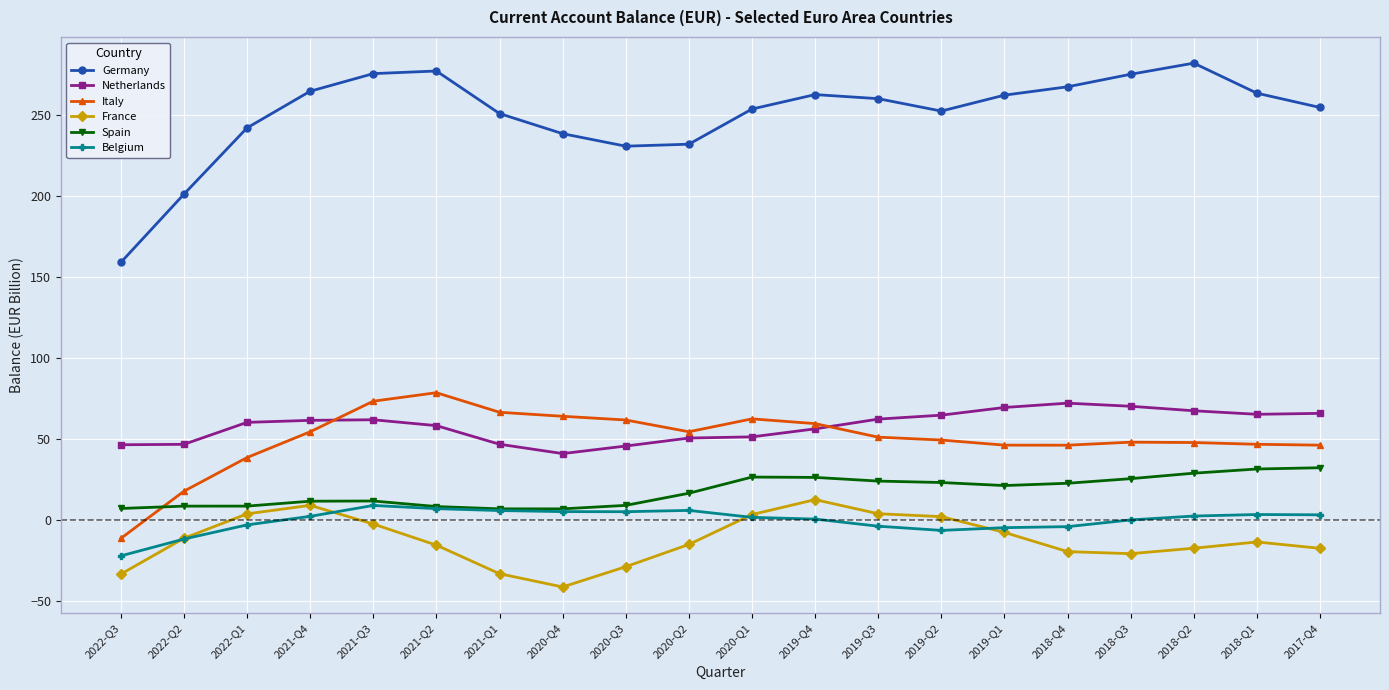

What are all the series names shown in the legend?

Germany, Netherlands, Italy, France, Spain, Belgium